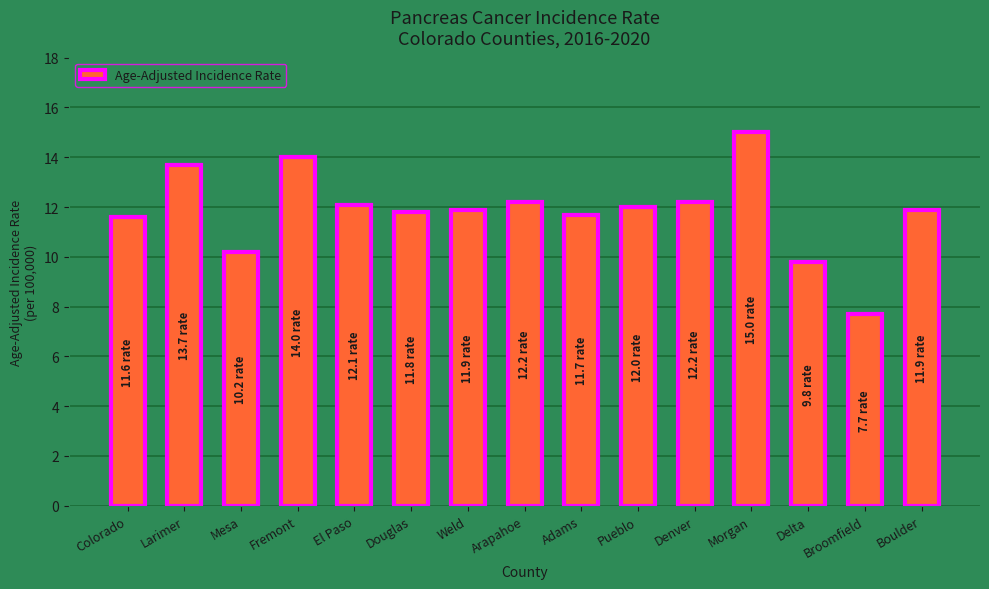

What value does the data have at Boulder?

11.9